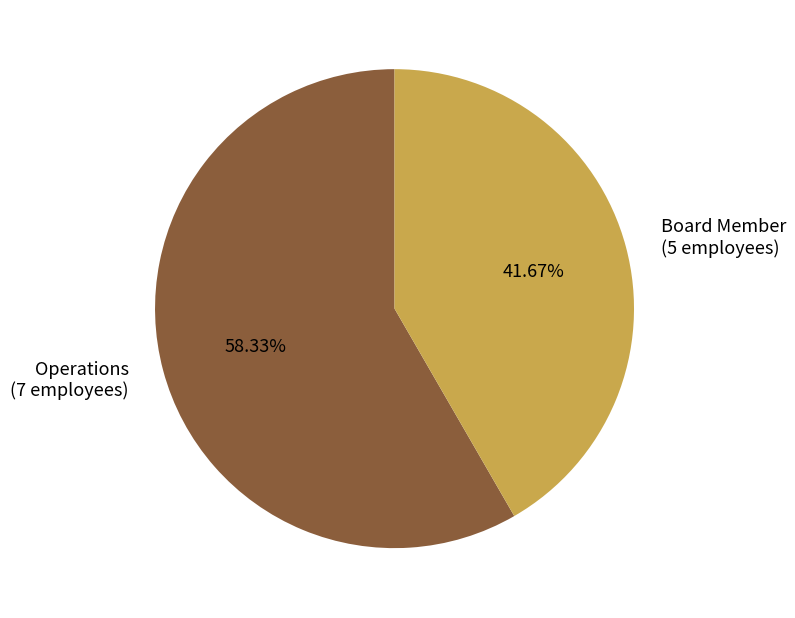

To the nearest percent, what portion does Operations represent?

58%